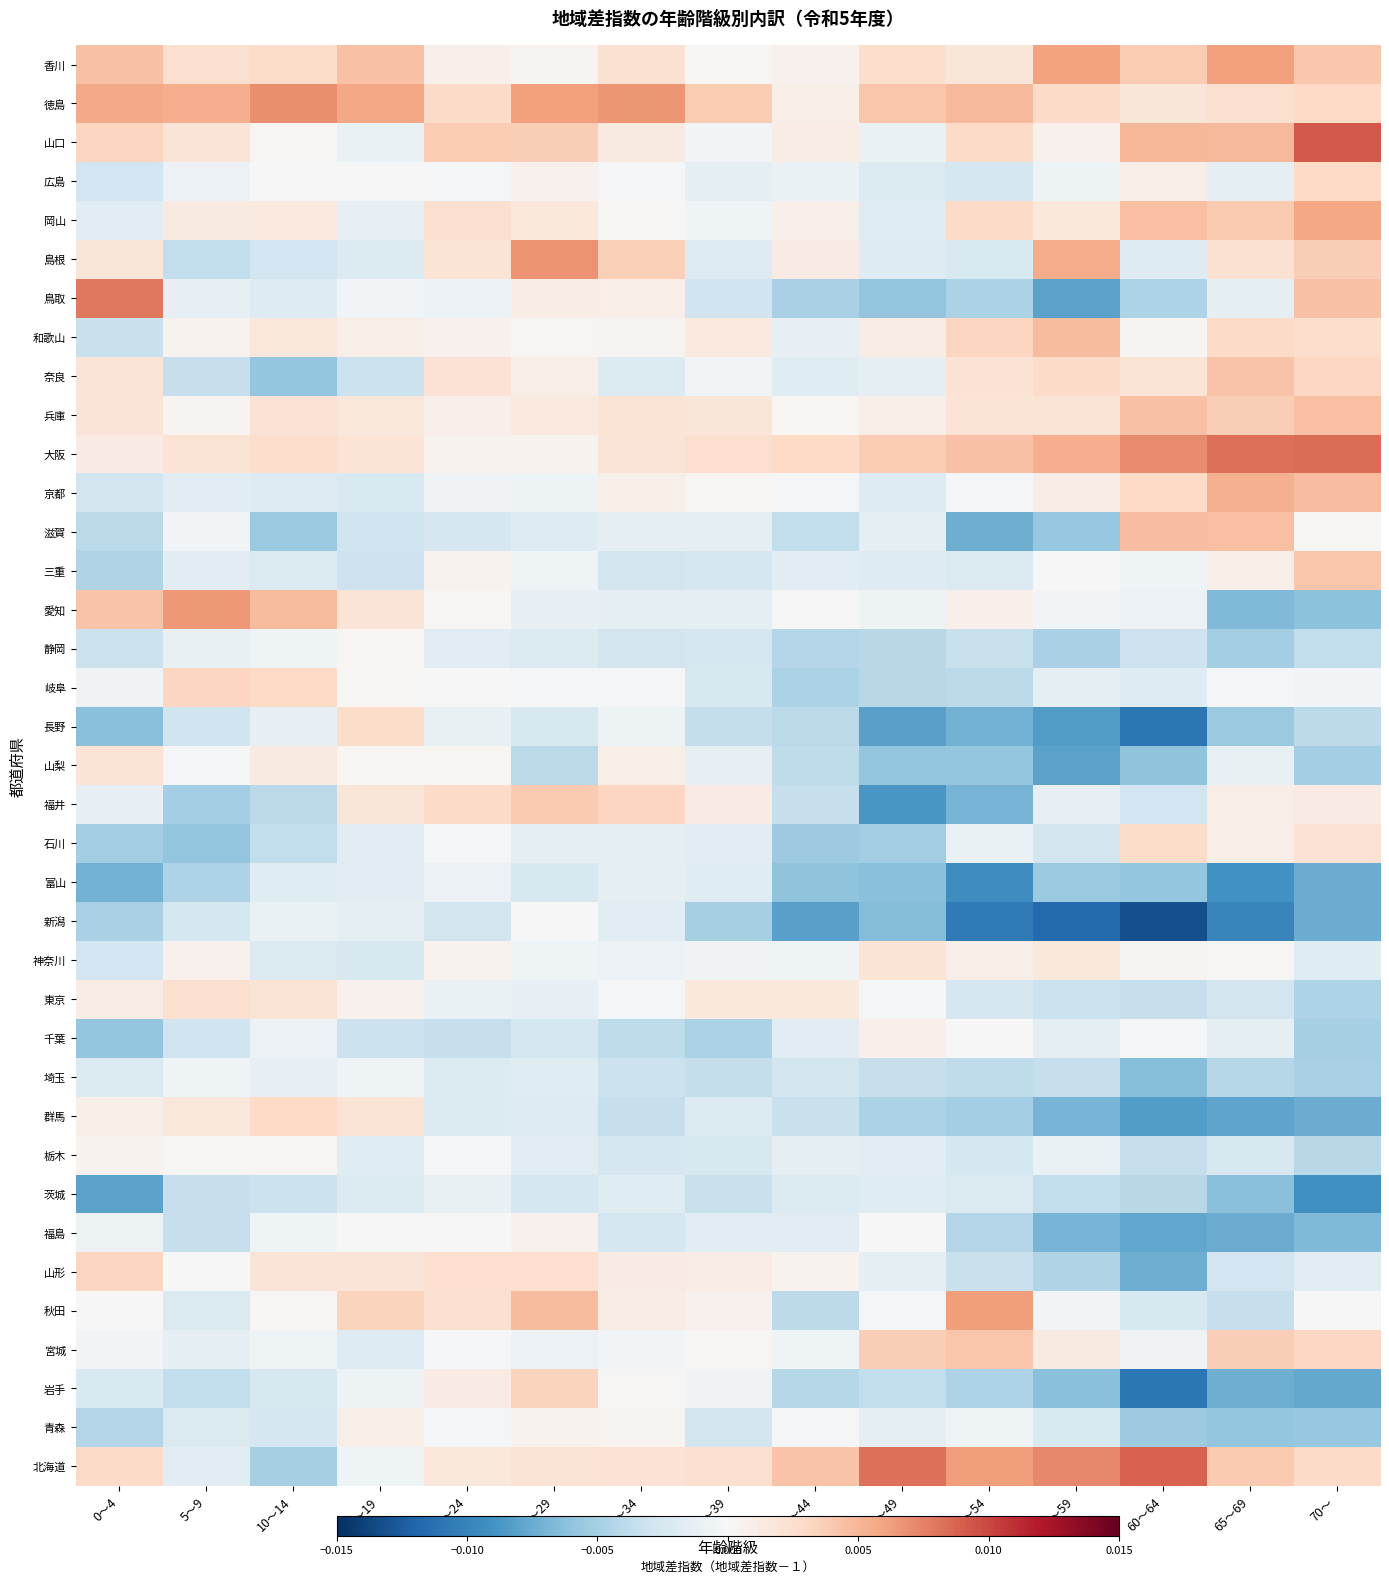

At how many categories does at least one series exceed 0?

15